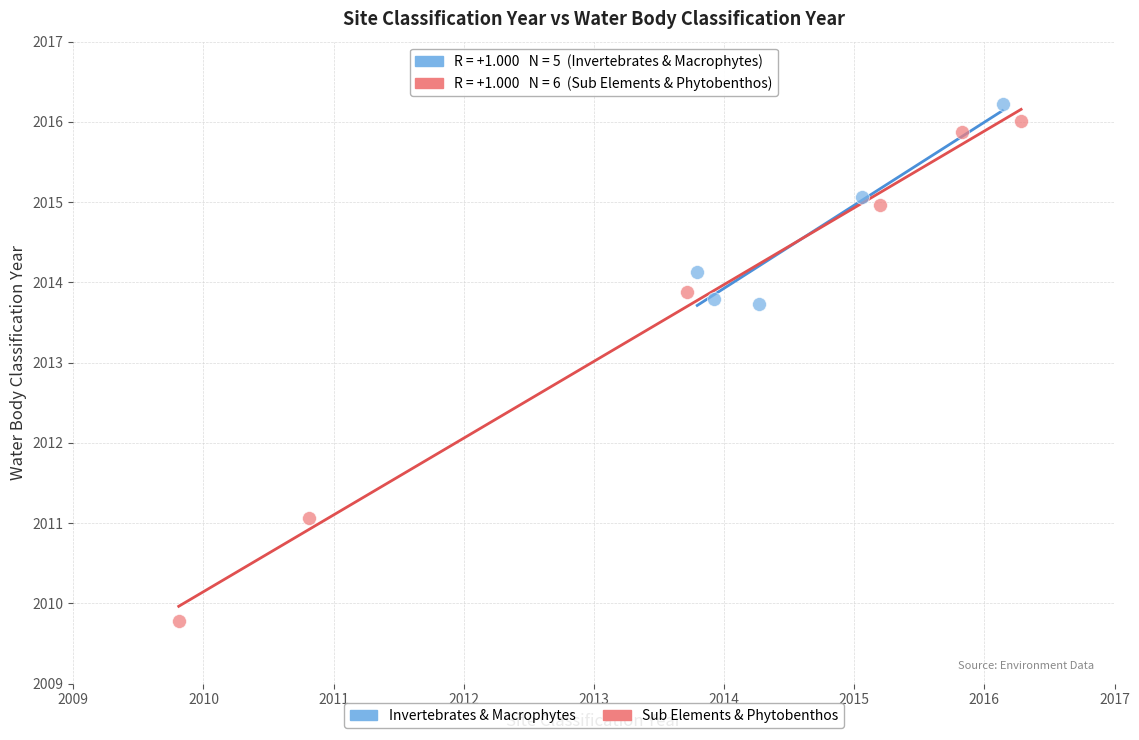

What are all the series names shown in the legend?

Invertebrates & Macrophytes, Sub Elements & Phytobenthos